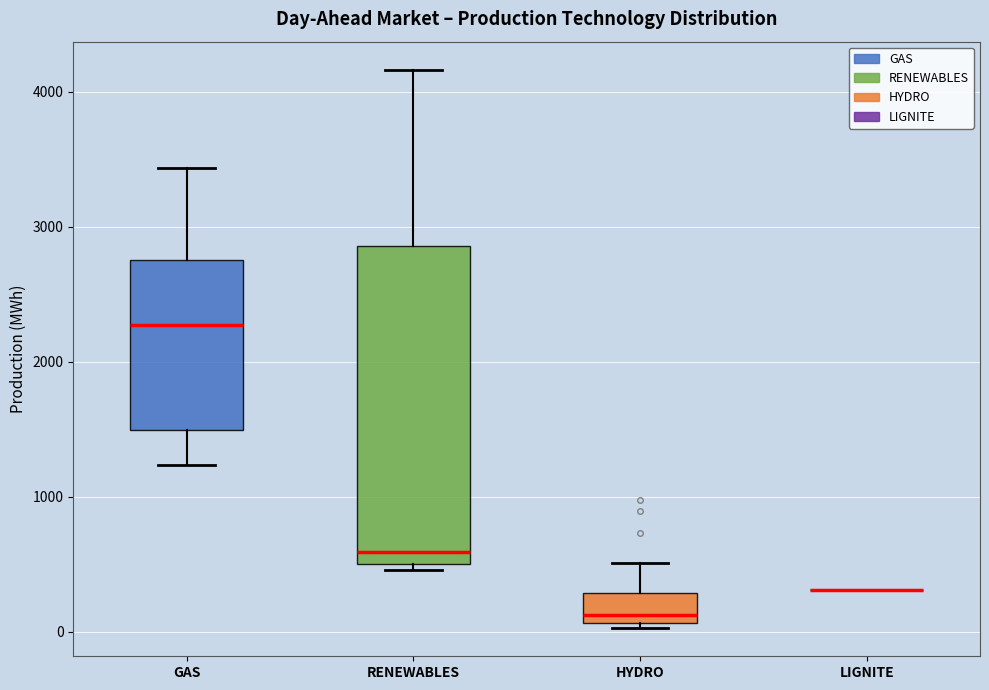

Which box is the tallest, from its lower edge to its upper edge?

RENEWABLES